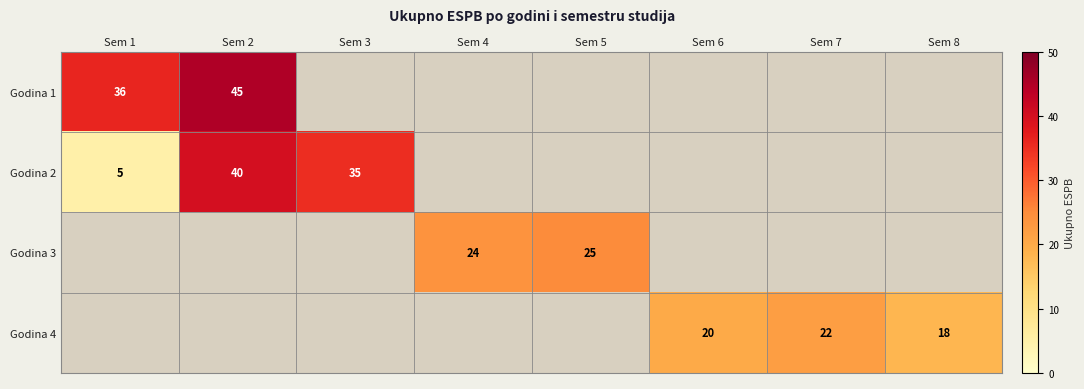

Is the value of Godina 4 at Sem 6 greater than the value of Godina 2 at Sem 3?

No